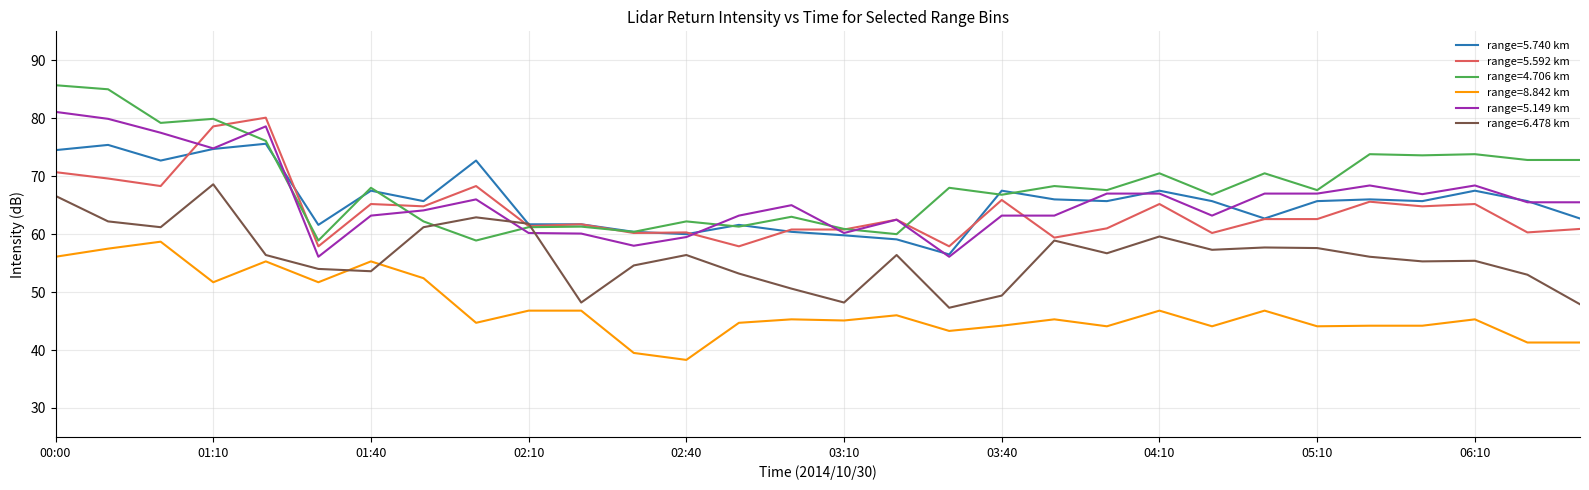

What is the highest value of the range=6.478 km series?

68.6